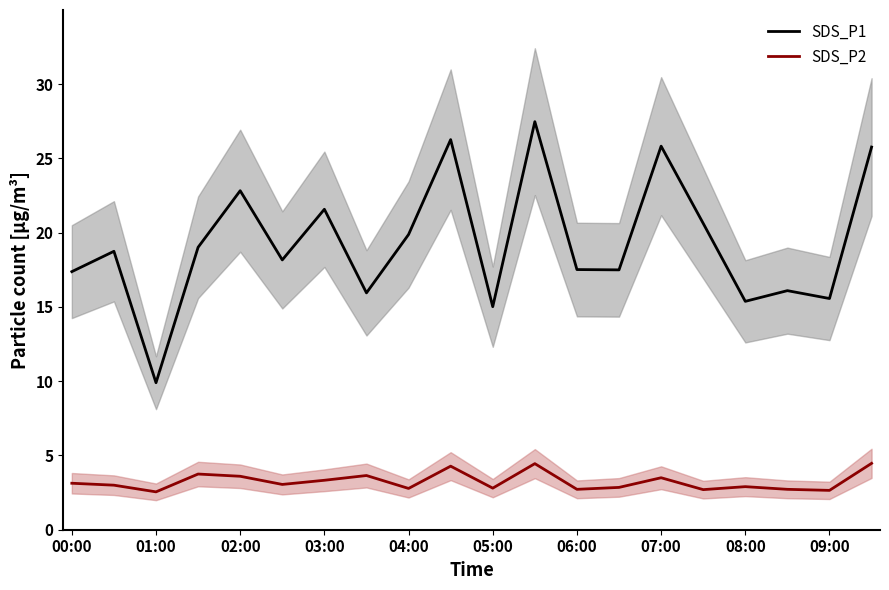

What is the maximum value for SDS_P2?

4.5